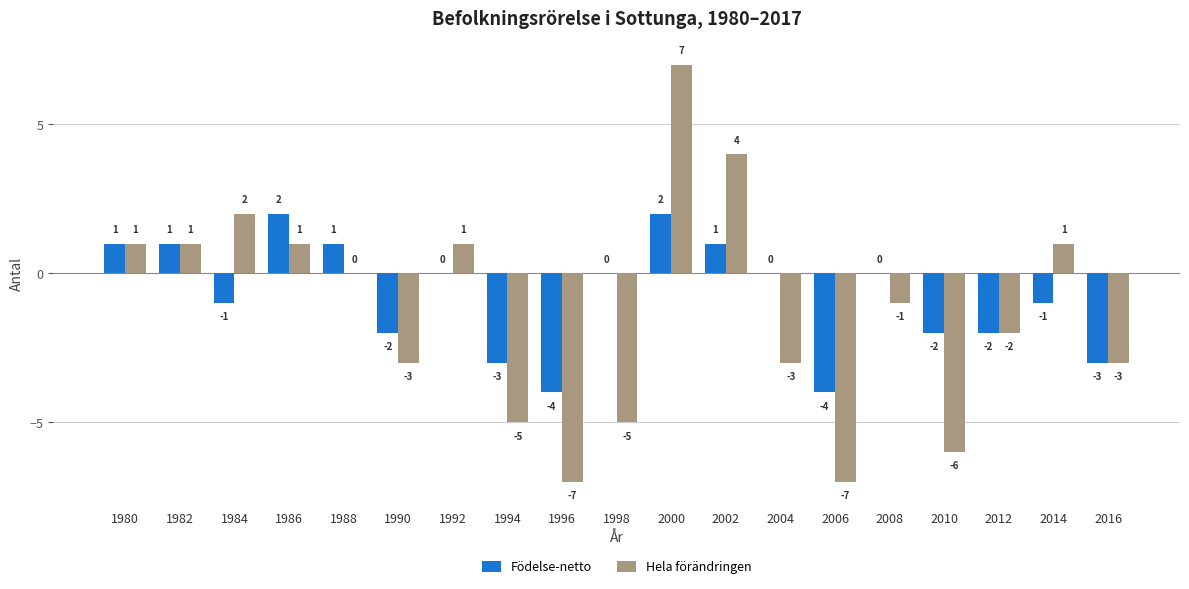

Reading left to right, what are all the values shown in this chart?

Födelse-netto: 1980=1	1982=1	1984=-1	1986=2	1988=1	1990=-2	1992=0	1994=-3	1996=-4	1998=0	2000=2	2002=1	2004=0	2006=-4	2008=0	2010=-2	2012=-2	2014=-1	2016=-3
Hela förändringen: 1980=1	1982=1	1984=2	1986=1	1988=0	1990=-3	1992=1	1994=-5	1996=-7	1998=-5	2000=7	2002=4	2004=-3	2006=-7	2008=-1	2010=-6	2012=-2	2014=1	2016=-3